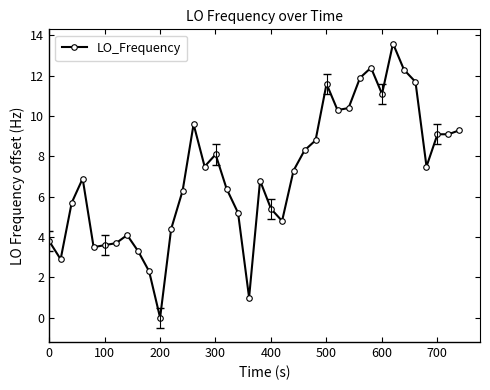

True or false: the data has more than 1 interior local peaks.

True